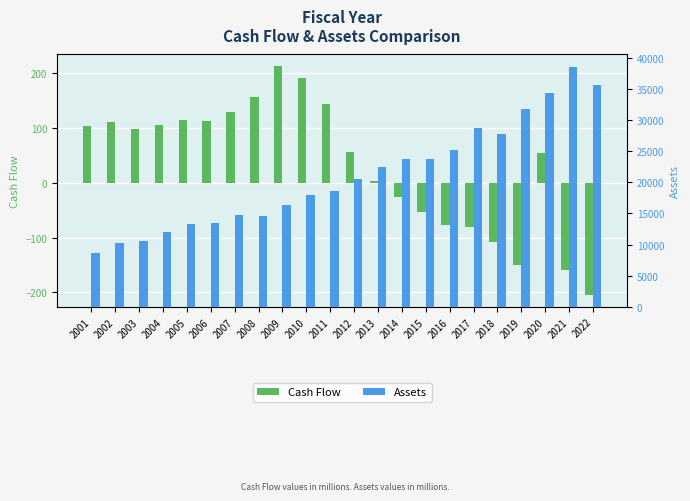

Between 2002 and 2013, which series saw the biggest shift?

Assets